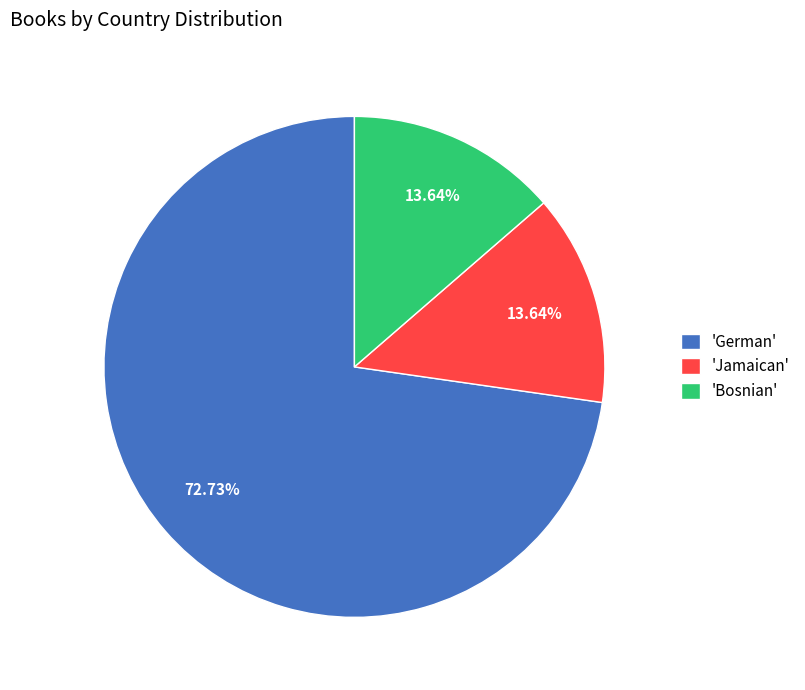

What is the ratio of the value at 'German' to the value at 'Jamaican'?

5.3